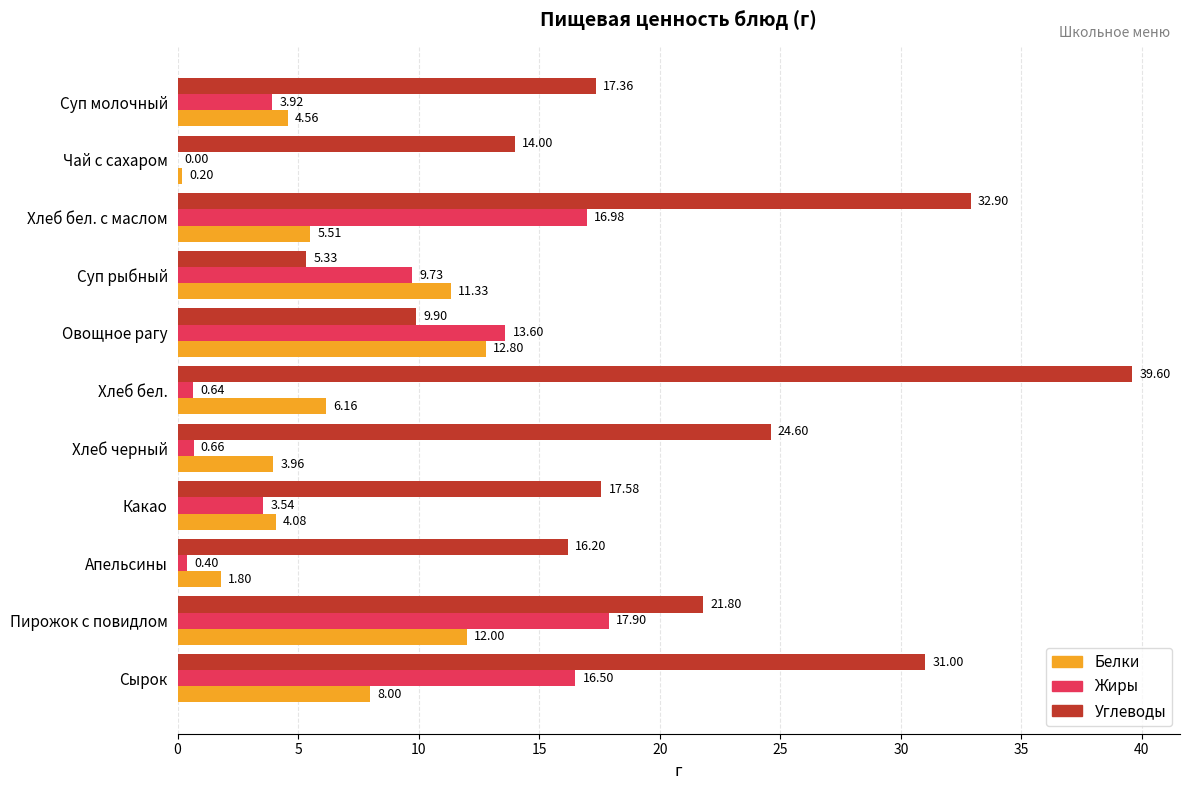

At which category is the sum across all series the highest?

Сырок